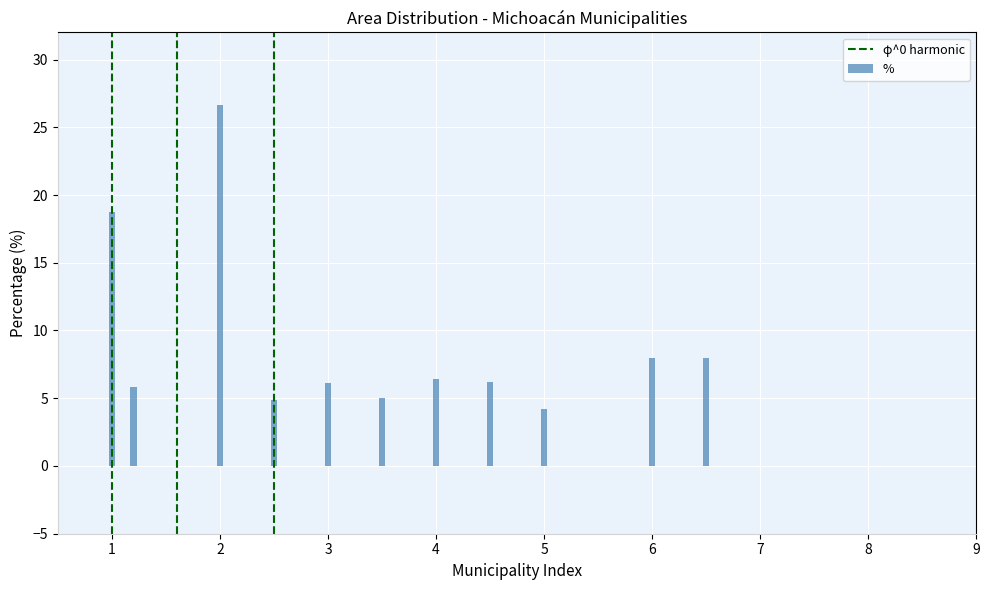

Between 0 and 1, which is larger?

1